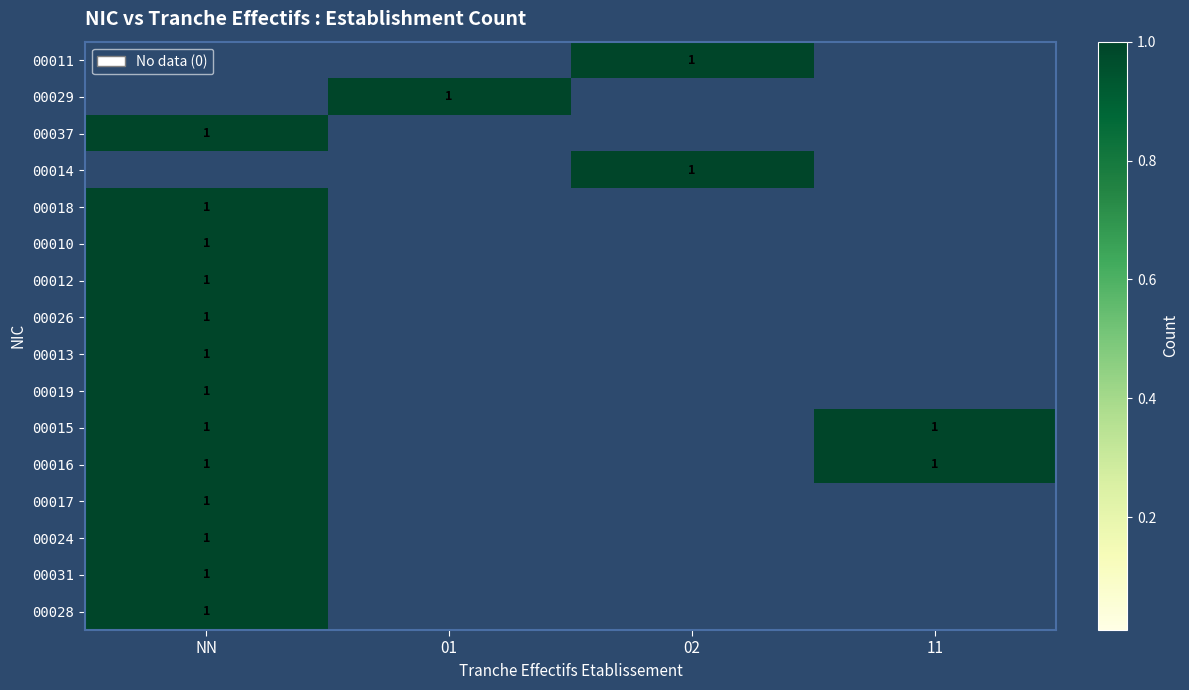

Which has a higher value, 11 or 01?

11